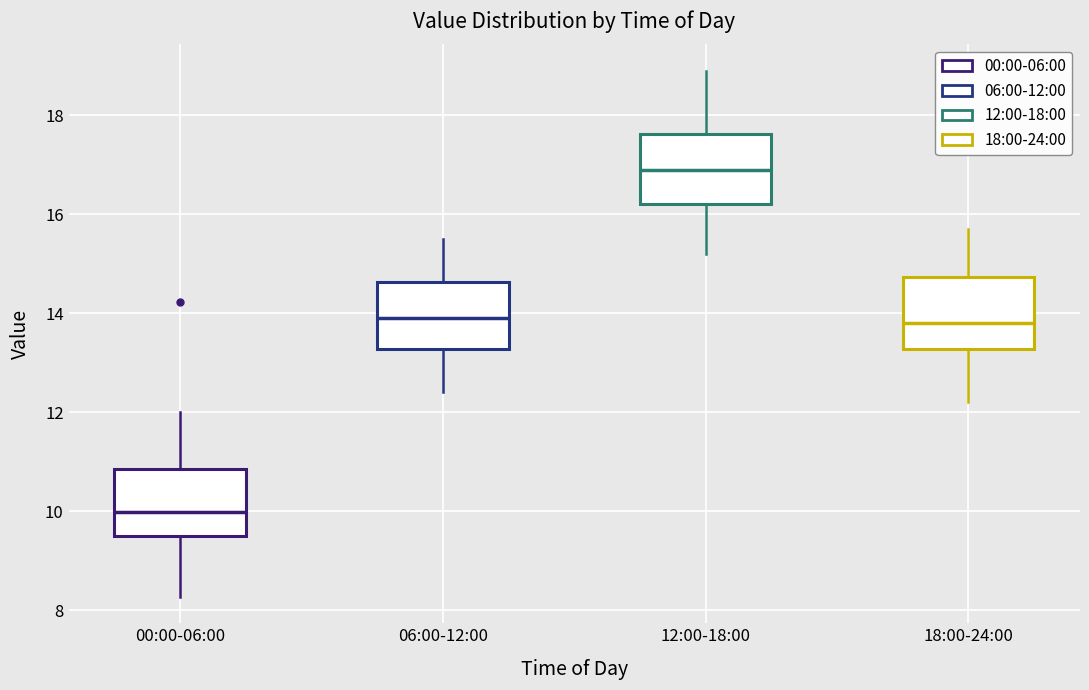

Where does the median line of the box for 06:00-12:00 sit on the y-axis? The values are not printed on the chart, so give them approximately, as read against the axis.

14.0